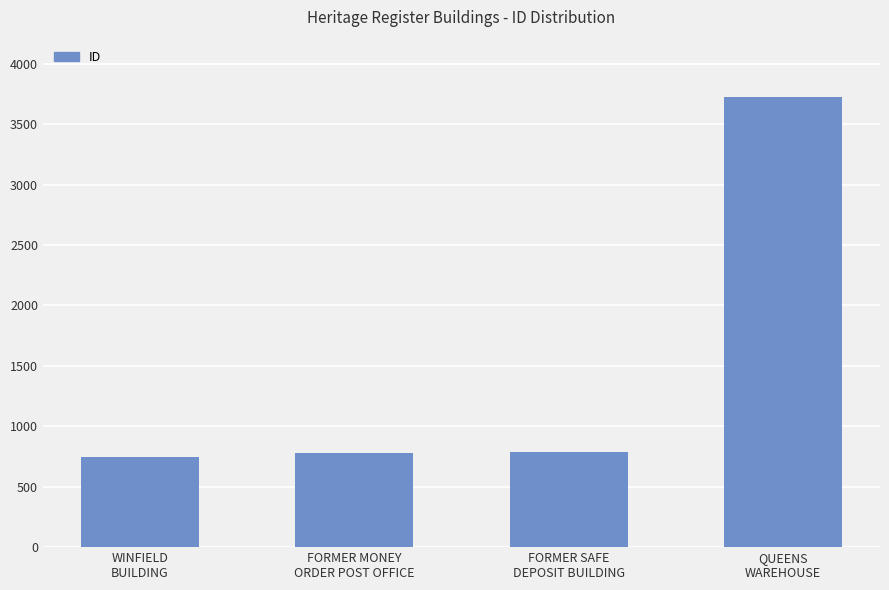

True or false: the data shows 1399 at QUEENS
WAREHOUSE.

False